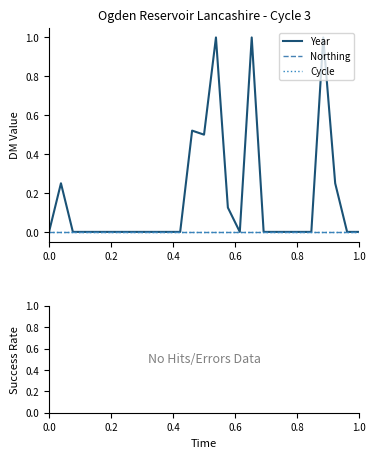

Does the chart display data point markers on the line(s)?

No